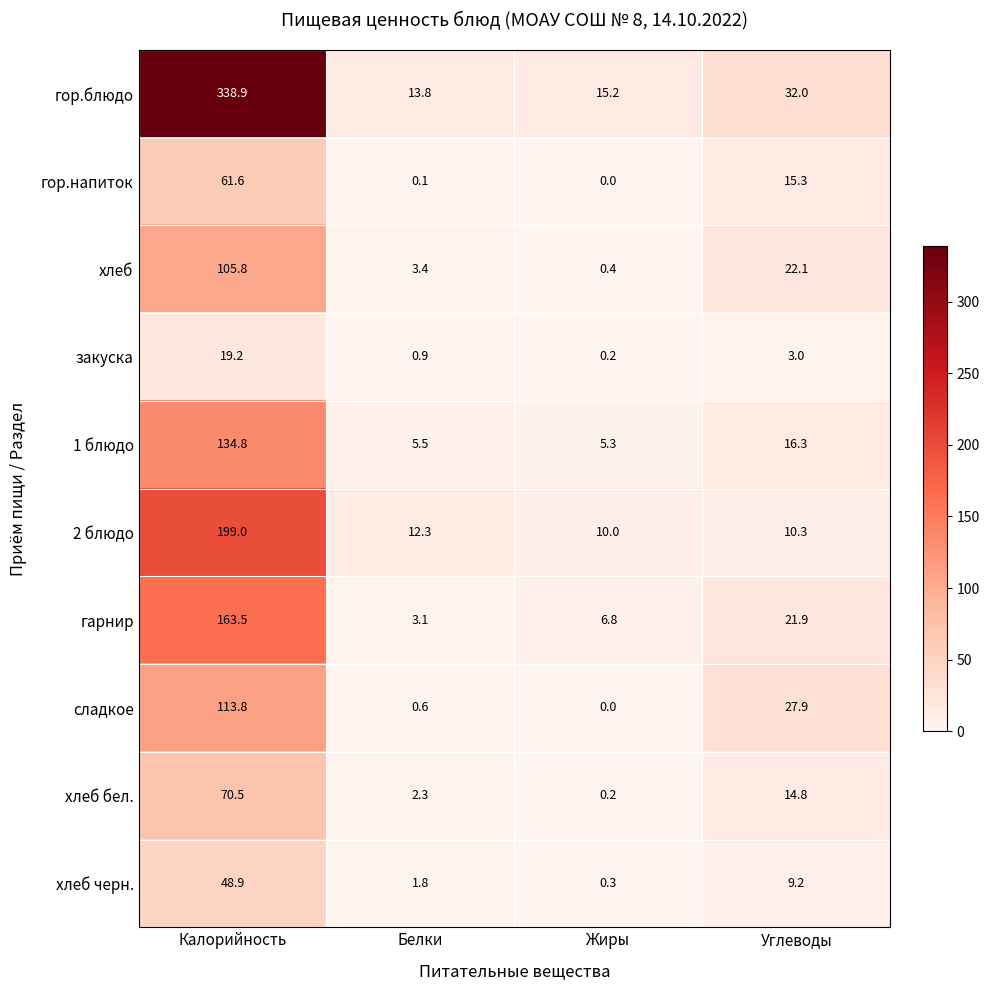

How many data points in хлеб are less than 22?

2